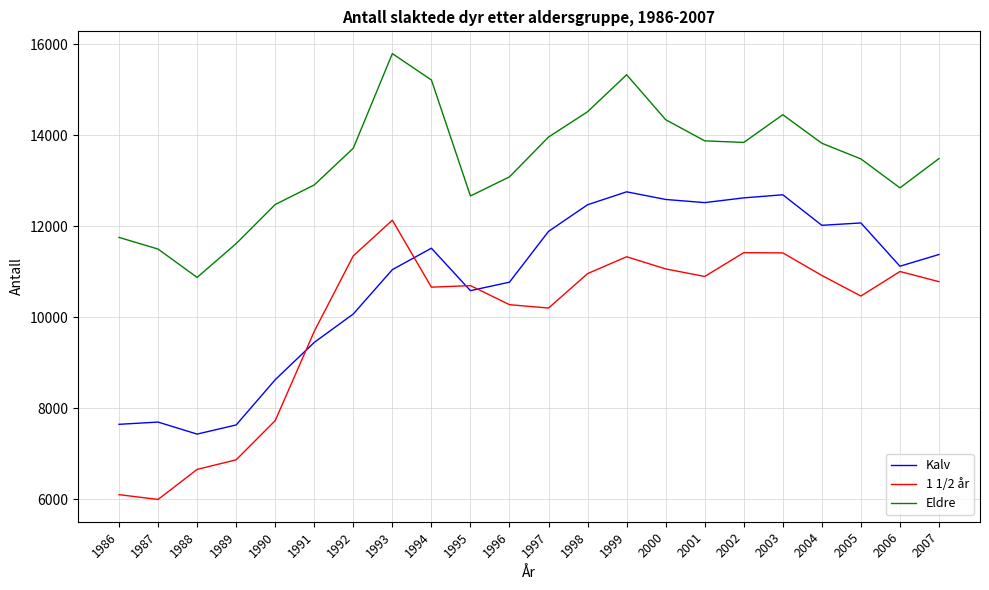

What is the highest value of the Kalv series?

12759